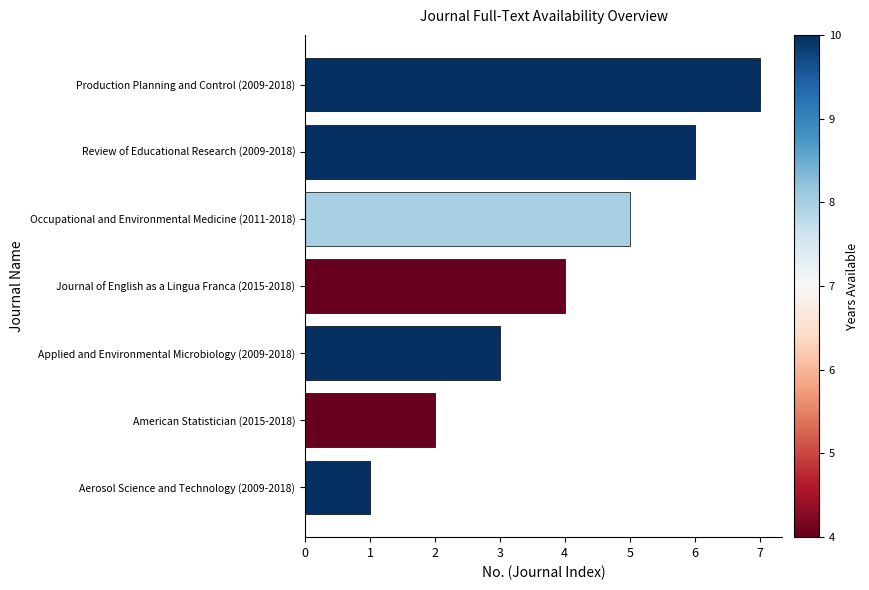

Which has a higher value, Journal of English as a Lingua Franca (2015-2018) or Aerosol Science and Technology (2009-2018)?

Journal of English as a Lingua Franca (2015-2018)